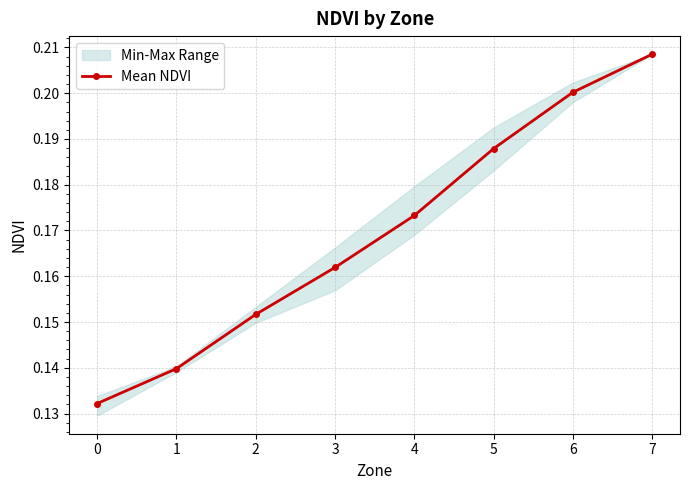

What is the sum of the values at 5 and 0?

0.3